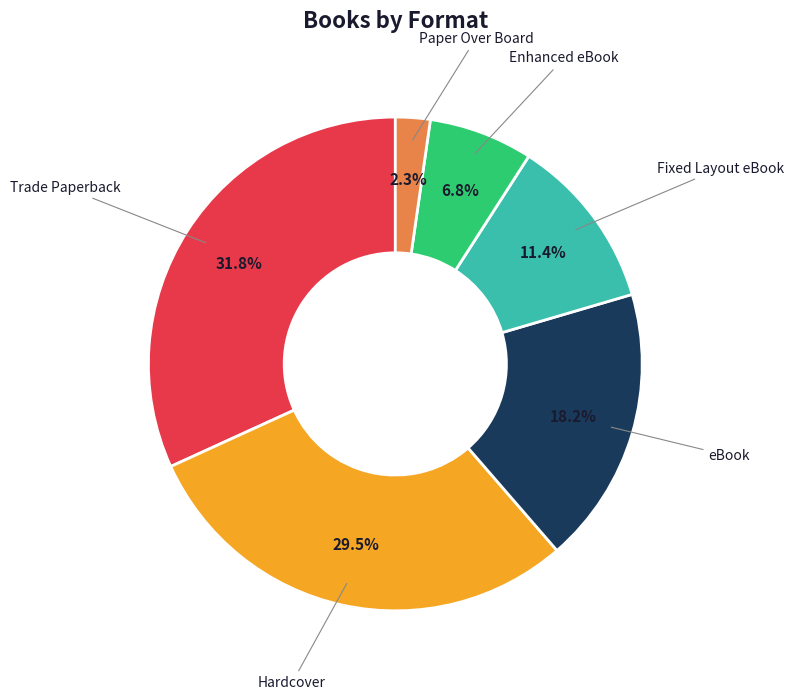

Which has a higher value, Trade Paperback or eBook?

Trade Paperback